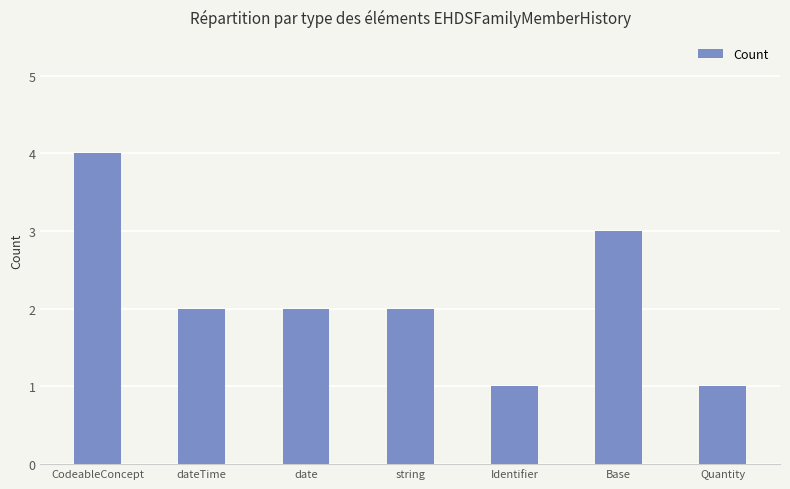

What is the difference between the maximum and second lowest values?

3